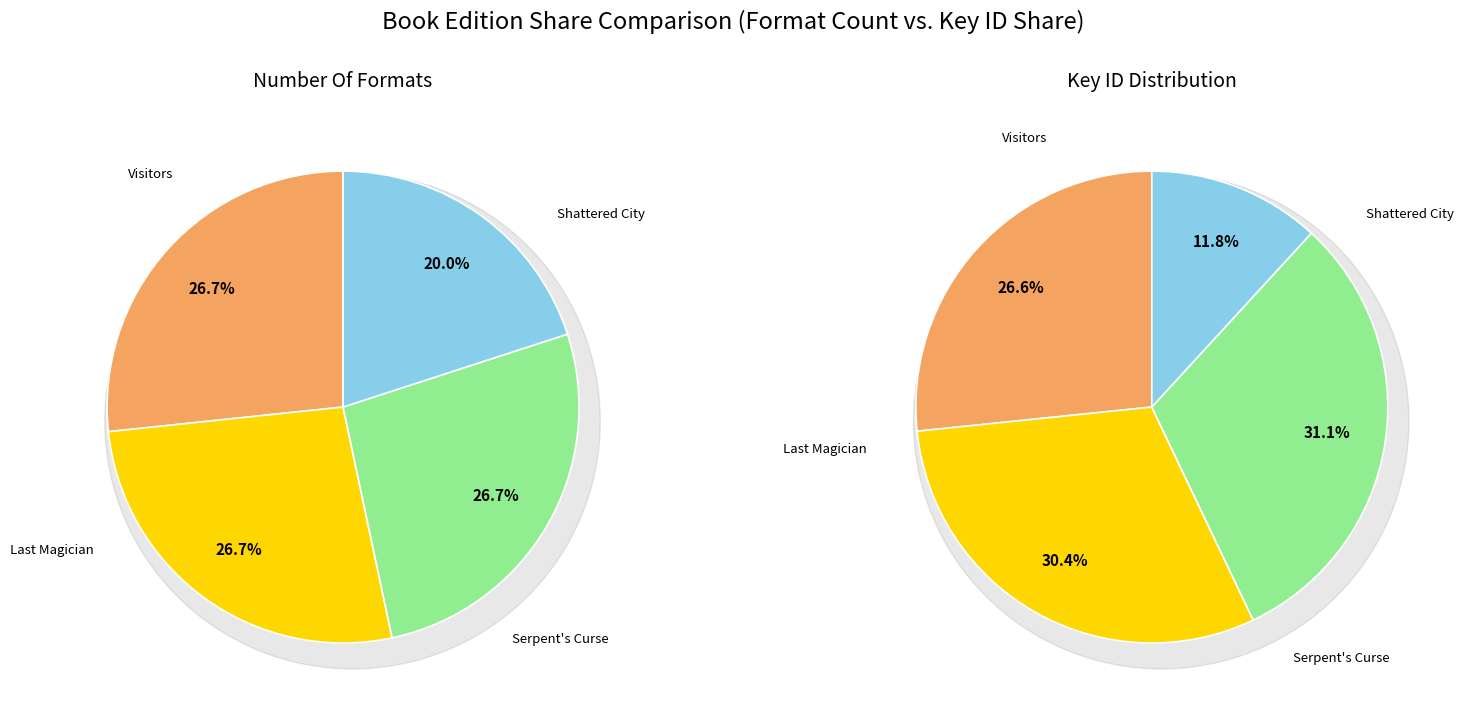

Is it true that values_key is 19% of the pie?

False